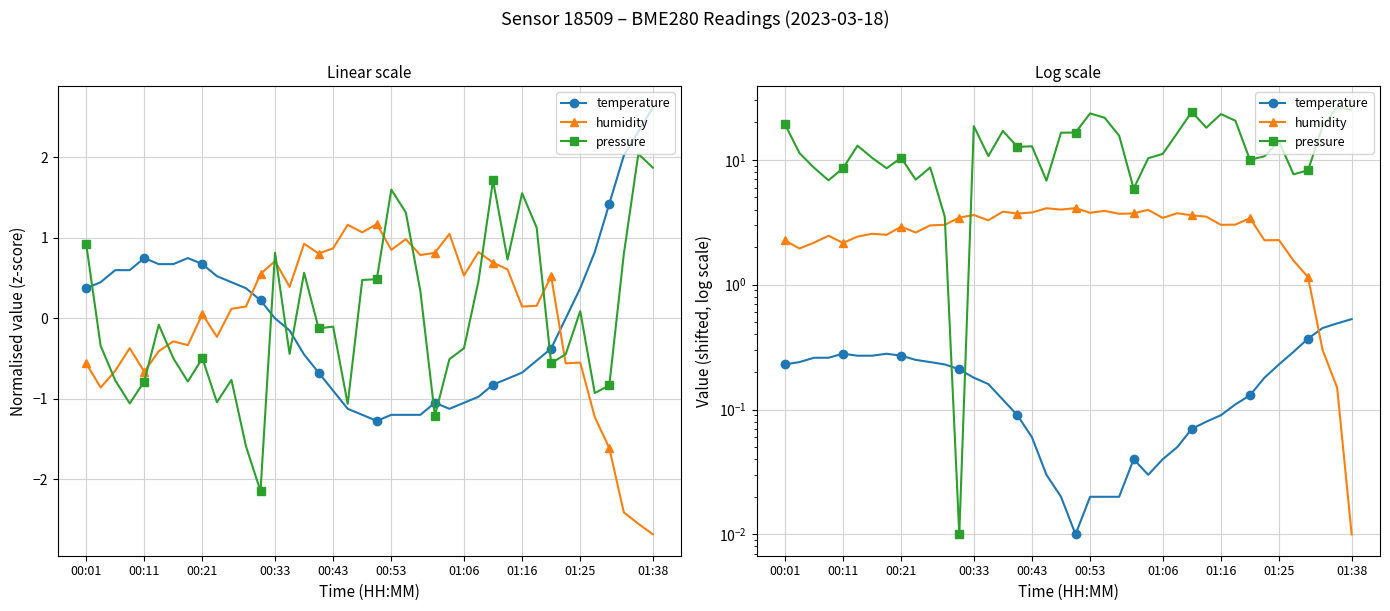

The temperature series shows 0.3 at 00:01. True or false?

False